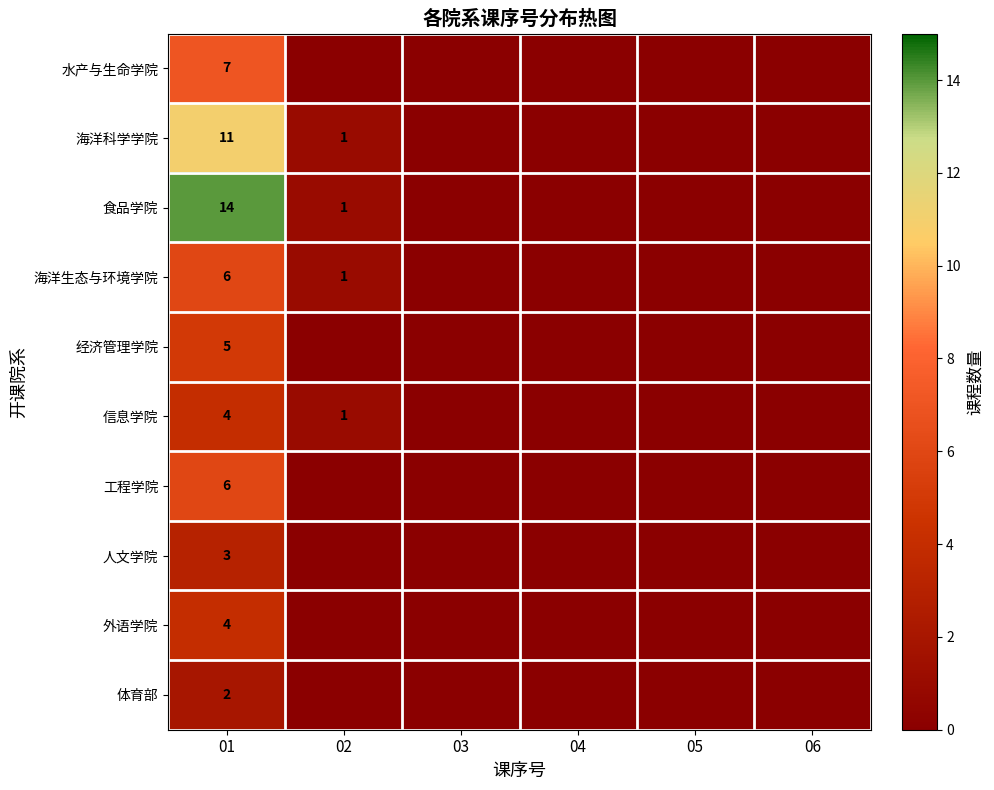

The value of 海洋科学学院 at 01 is 19. True or false?

False